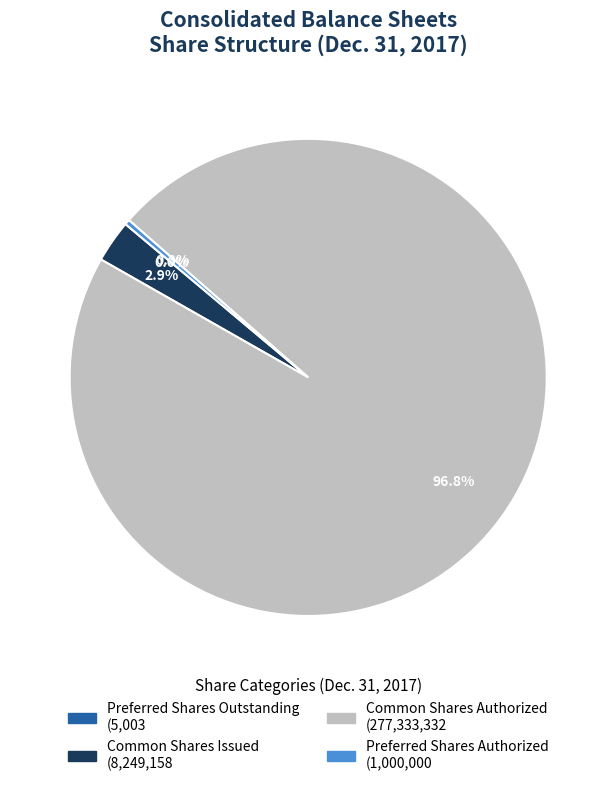

What is the total percentage of Common Shares Issued and Preferred Shares Authorized?

3.2%